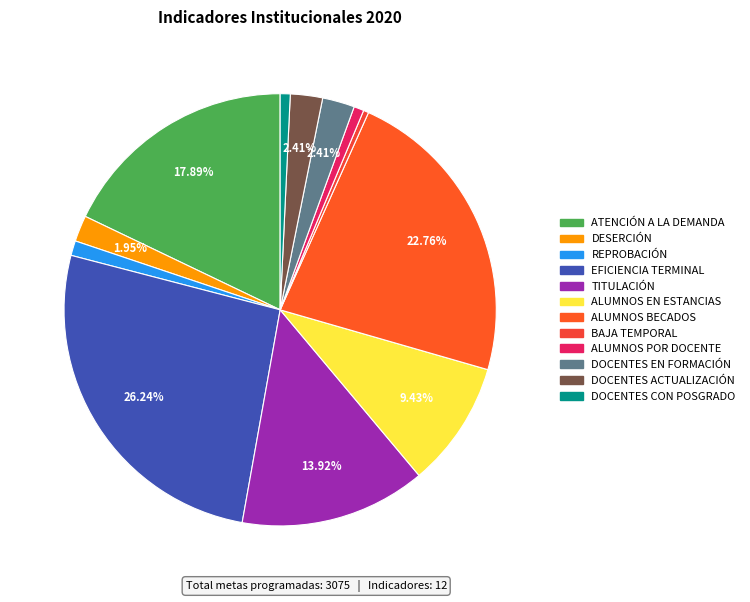

How many slices are in this pie chart?

12